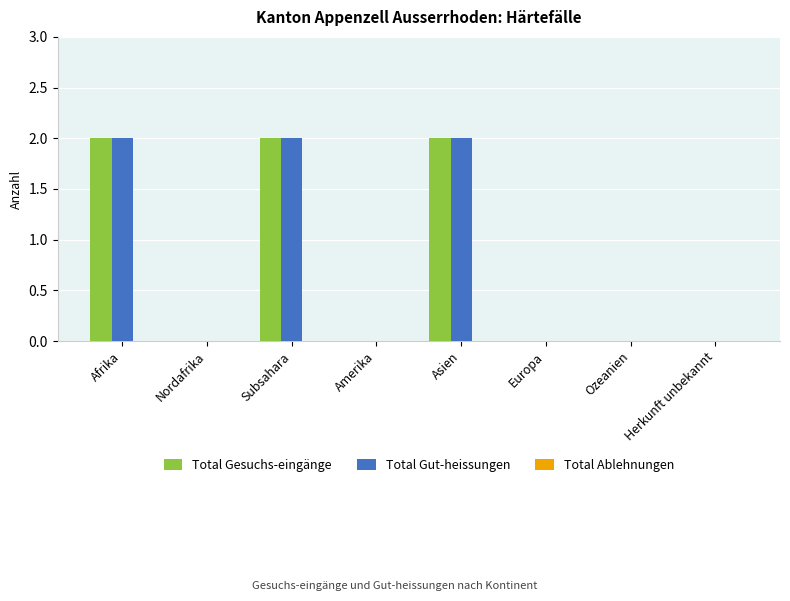

Are the bars horizontal?

No